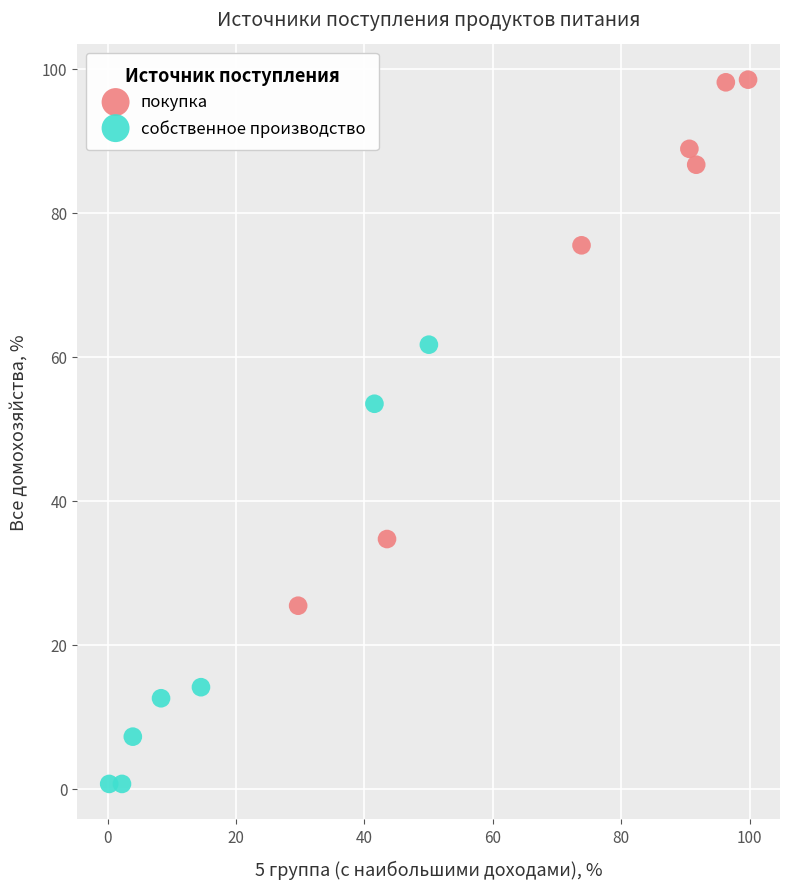

Which series has the largest Y range (max minus min)?

покупка